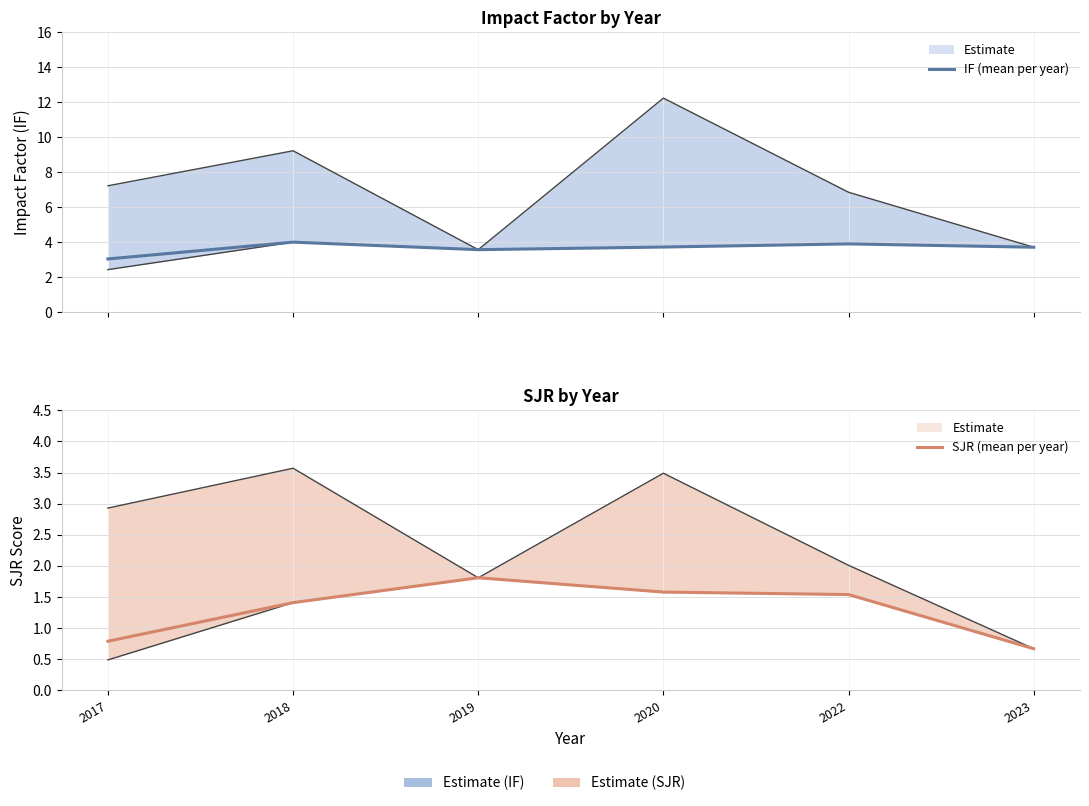

At which label is IF (mean per year) closest to 3?

2017